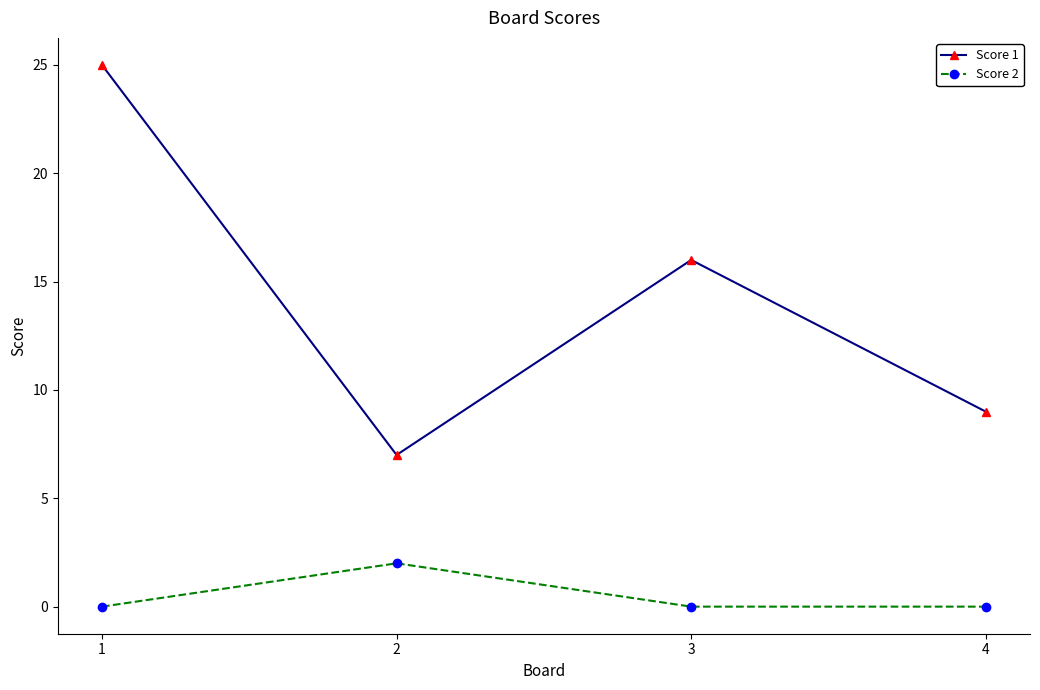

What is the total value across all series at 3?

16